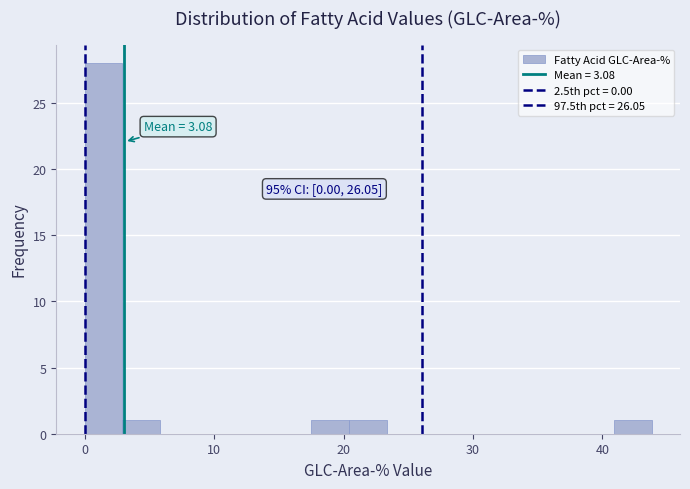

Read against the x-axis, roughly where is the centre of the tallest bar?

1